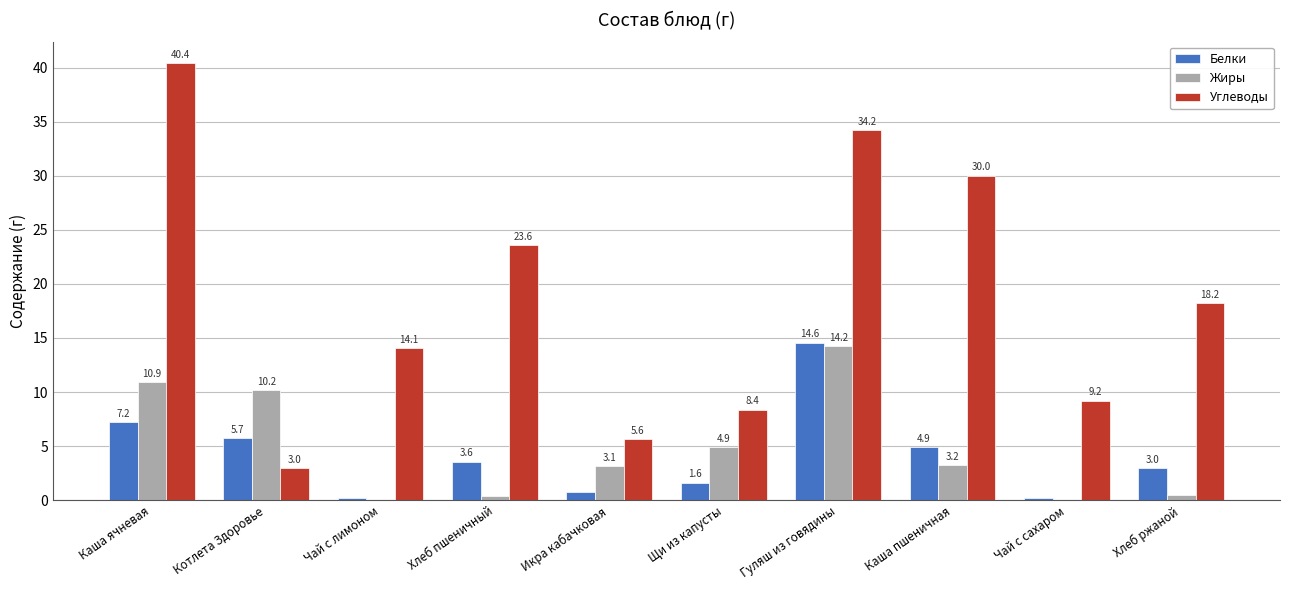

Is the value of Жиры at Чай с сахаром greater than the value of Белки at Гуляш из говядины?

No